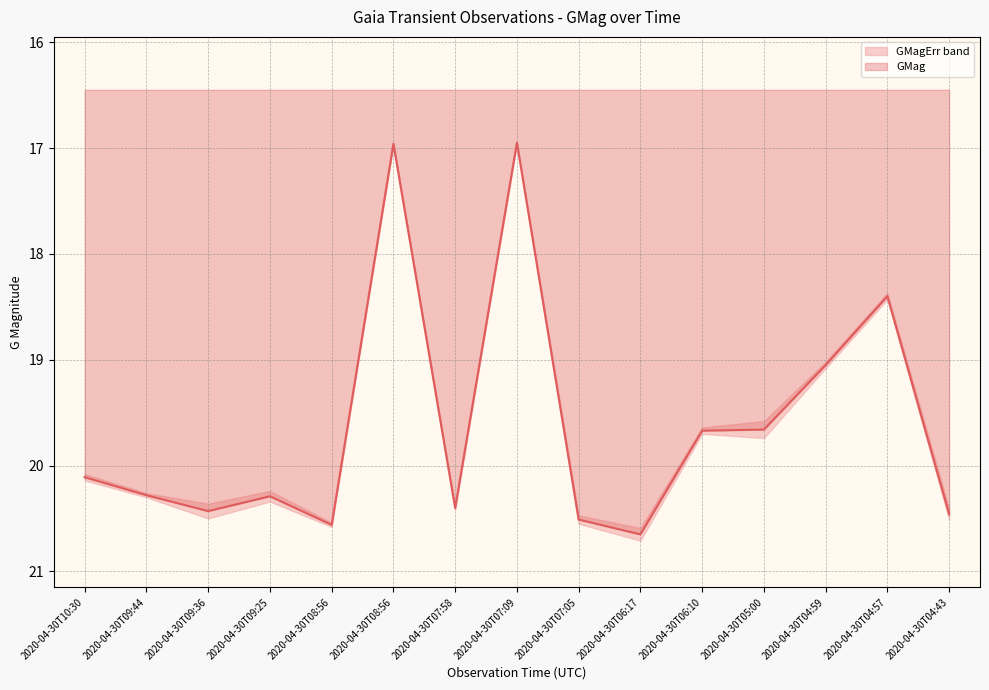

Rank the categories by value from highest to lowest.

2020-04-30T06:17, 2020-04-30T08:56, 2020-04-30T07:05, 2020-04-30T04:43, 2020-04-30T09:36, 2020-04-30T07:58, 2020-04-30T09:25, 2020-04-30T09:44, 2020-04-30T10:30, 2020-04-30T06:10, 2020-04-30T05:00, 2020-04-30T04:59, 2020-04-30T04:57, 2020-04-30T08:56, 2020-04-30T07:09